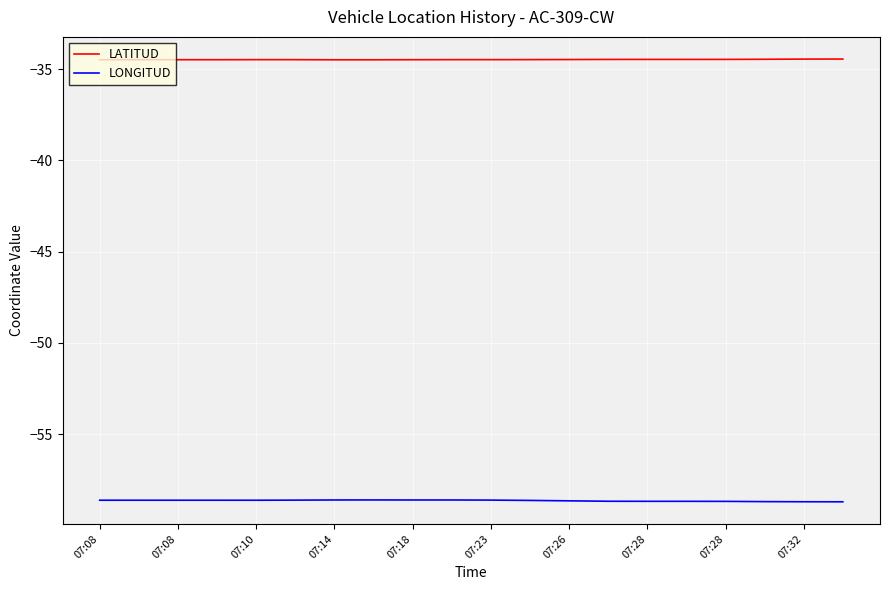

List the series in order of their peak value, lowest first.

LONGITUD, LATITUD